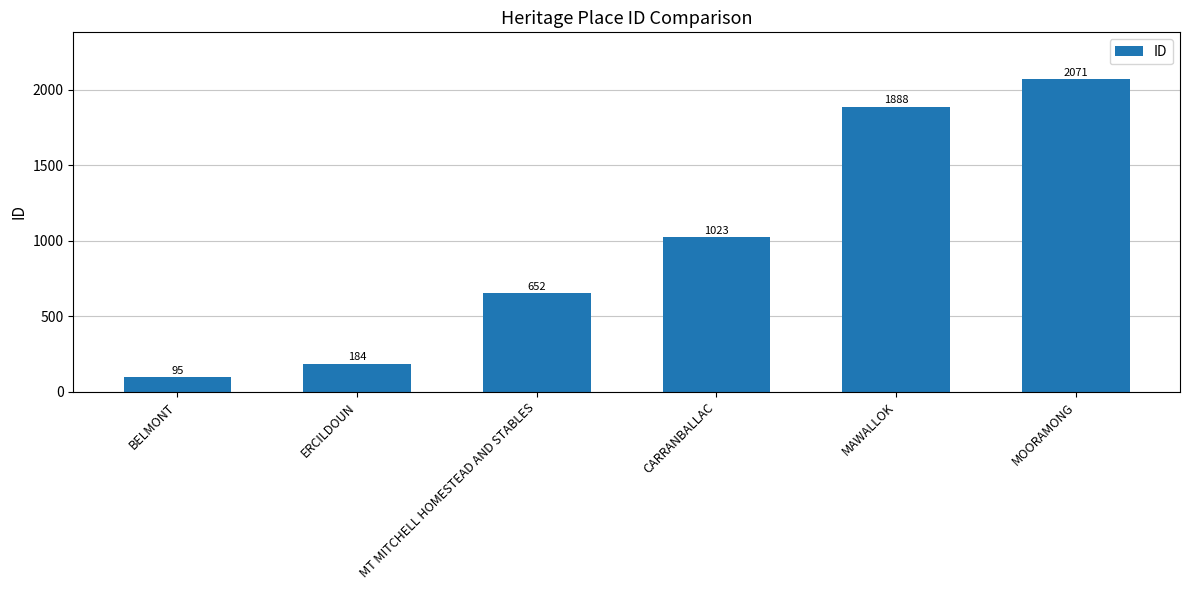

List the labels in order of value, largest first.

MOORAMONG, MAWALLOK, CARRANBALLAC, MT MITCHELL HOMESTEAD AND STABLES, ERCILDOUN, BELMONT